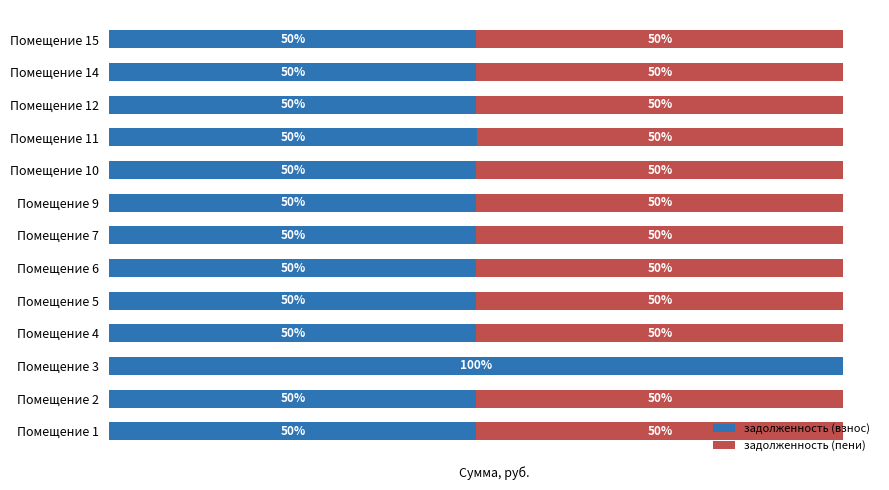

At which label does задолженность (взнос) reach its peak?

Помещение 3